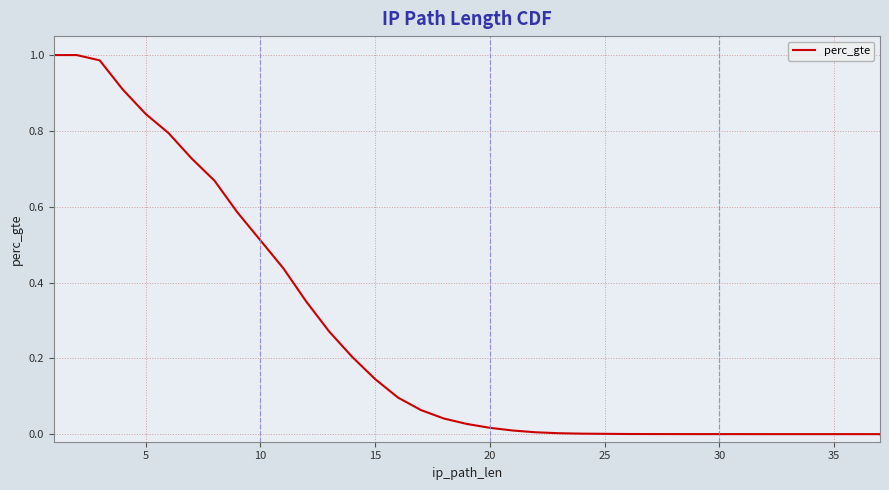

The chart shows a value of 0.0 at 25. True or false?

True